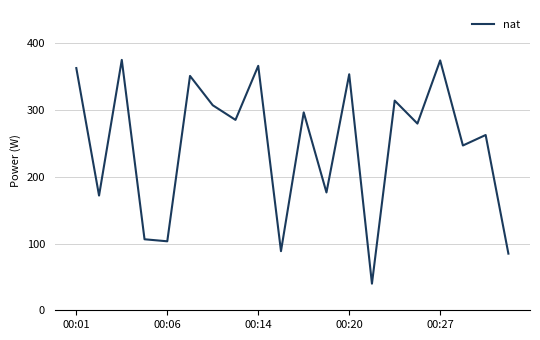

What is the difference between the maximum and minimum values?

335.3